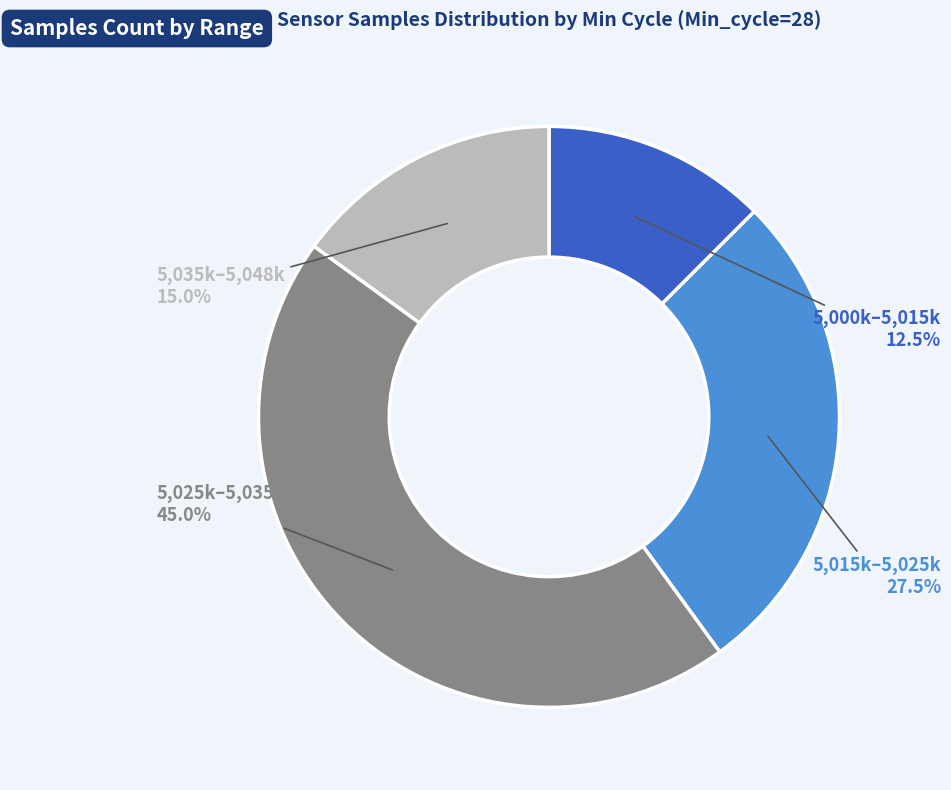

What portion of the pie excludes 5,025k–5,035k?

55.0%